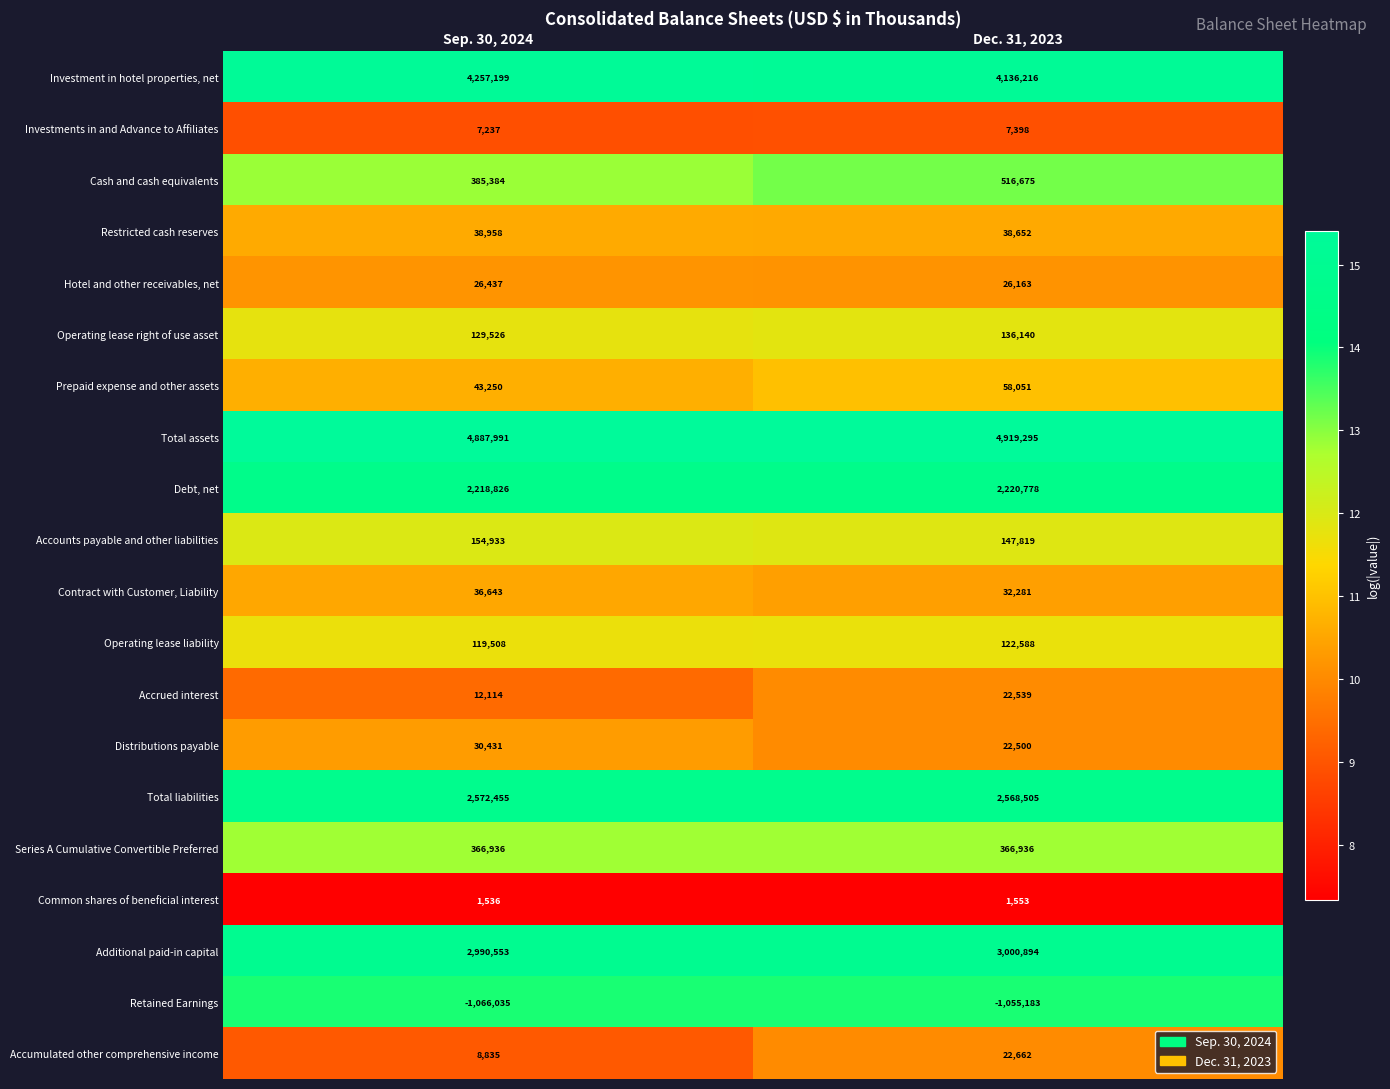

Rank the series at Sep. 30, 2024 from highest to lowest value.

Total assets, Investment in hotel properties, net, Additional paid-in capital, Total liabilities, Debt, net, Cash and cash equivalents, Series A Cumulative Convertible Preferred, Accounts payable and other liabilities, Operating lease right of use asset, Operating lease liability, Prepaid expense and other assets, Restricted cash reserves, Contract with Customer, Liability, Distributions payable, Hotel and other receivables, net, Accrued interest, Accumulated other comprehensive income, Investments in and Advance to Affiliates, Common shares of beneficial interest, Retained Earnings